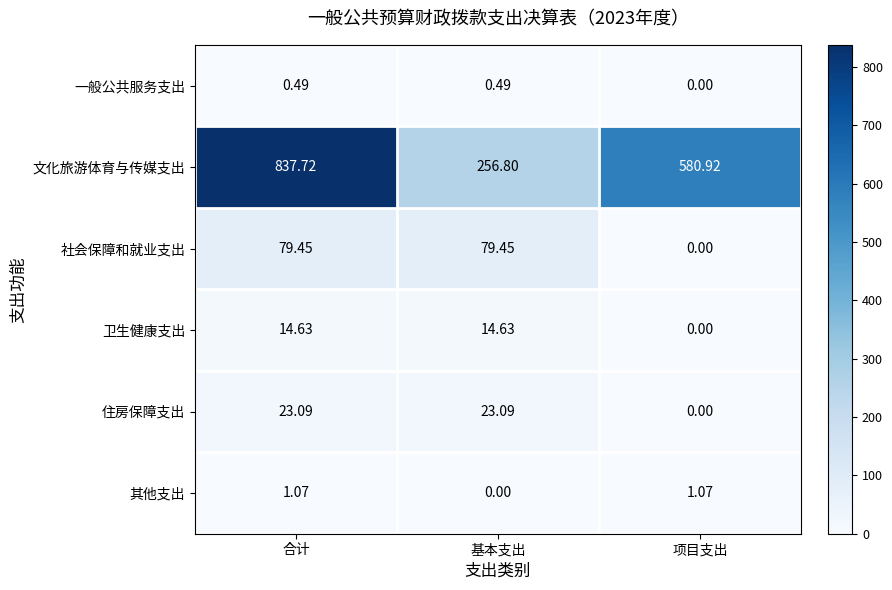

List the series in order of their peak value, lowest first.

一般公共服务支出, 其他支出, 卫生健康支出, 住房保障支出, 社会保障和就业支出, 文化旅游体育与传媒支出